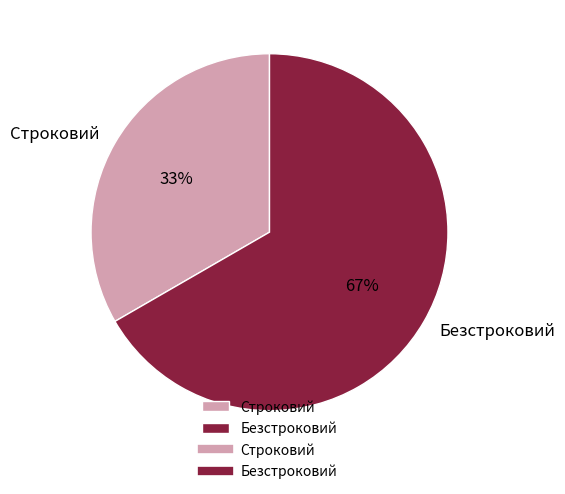

Which slice represents more than half of the pie?

Безстроковий